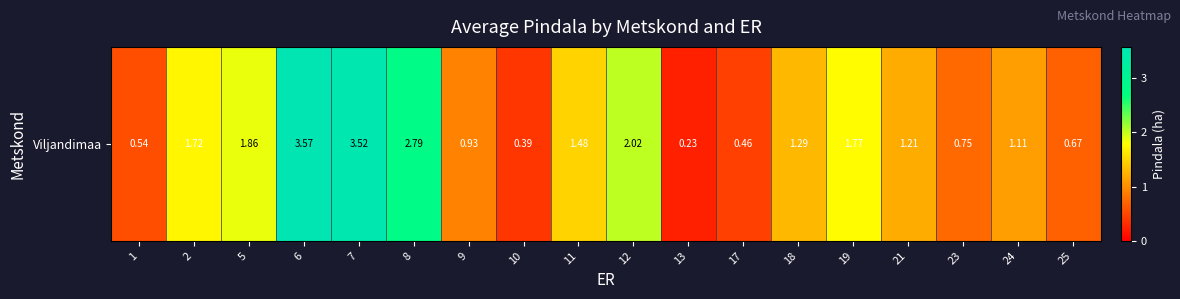

What is the smallest value displayed?

0.2